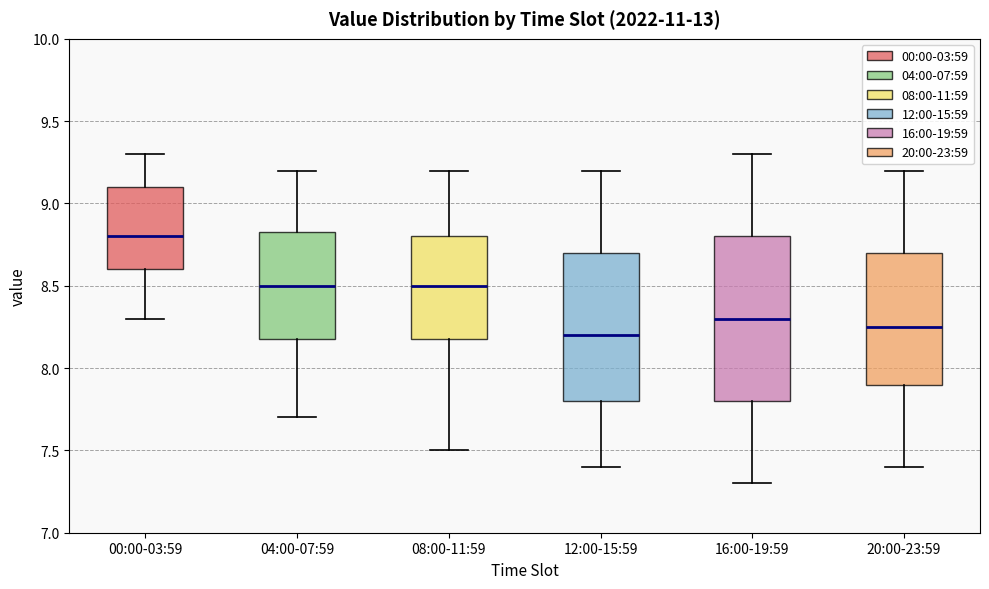

Reading left to right, read every box against the y-axis: the position of its median line, the range the box covers, and the ends of its whiskers. The values are not printed on the chart, so give them approximately, as read against the axis.

00:00-03:59: median 8.80, box 8.60 to 9.10, whiskers 8.30 to 9.30
04:00-07:59: median 8.50, box 8.20 to 8.85, whiskers 7.70 to 9.20
08:00-11:59: median 8.50, box 8.20 to 8.80, whiskers 7.50 to 9.20
12:00-15:59: median 8.20, box 7.80 to 8.70, whiskers 7.40 to 9.20
16:00-19:59: median 8.30, box 7.80 to 8.80, whiskers 7.30 to 9.30
20:00-23:59: median 8.25, box 7.90 to 8.70, whiskers 7.40 to 9.20